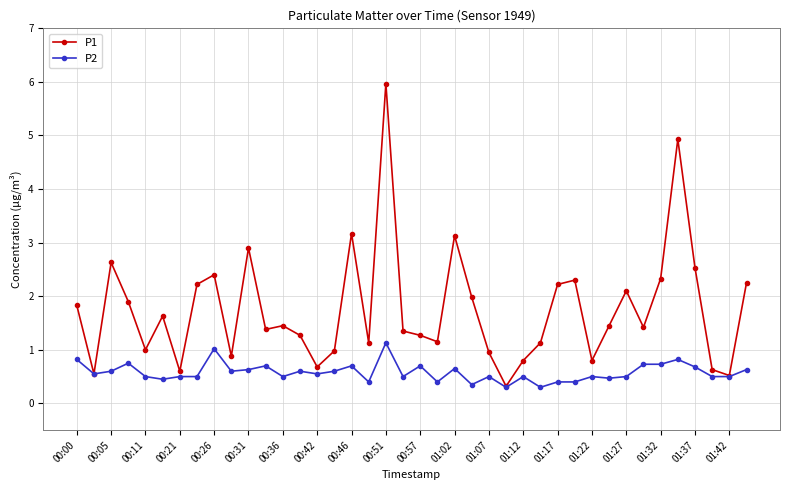

How many data points does each series have?

40